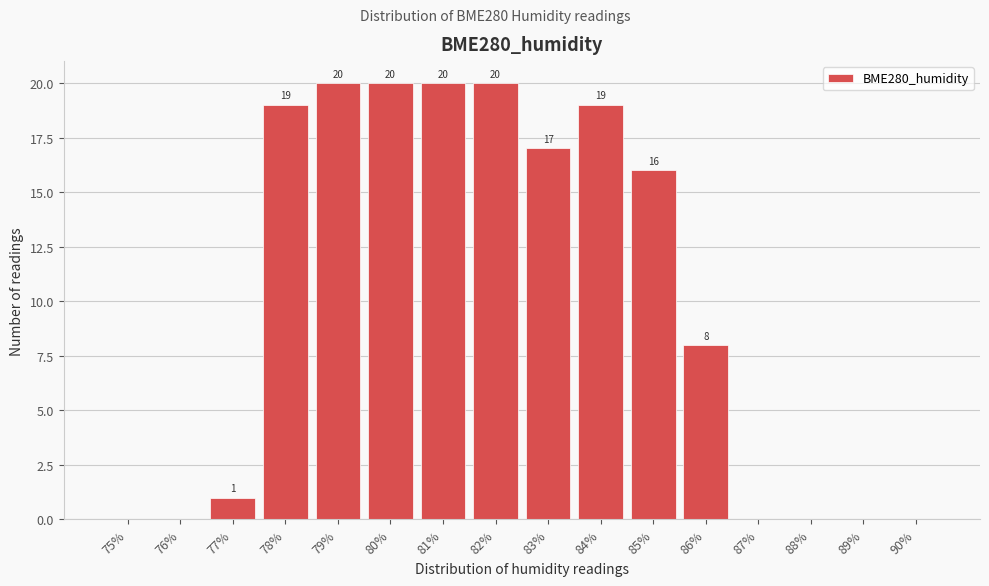

Reading right to left, what are all the values shown in this chart?

90%=0	89%=0	88%=0	87%=0	86%=8	85%=16	84%=19	83%=17	82%=20	81%=20	80%=20	79%=20	78%=19	77%=1	76%=0	75%=0